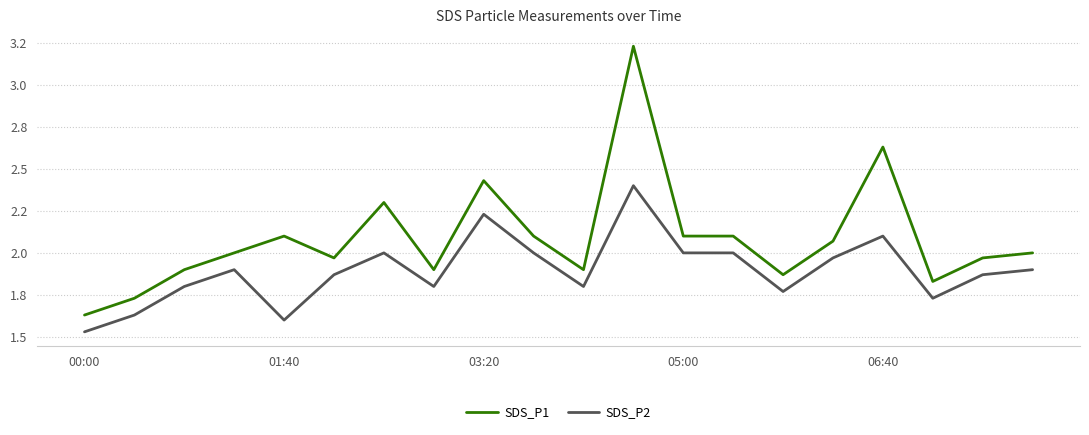

True or false: SDS_P1 and SDS_P2 cross at least once.

False